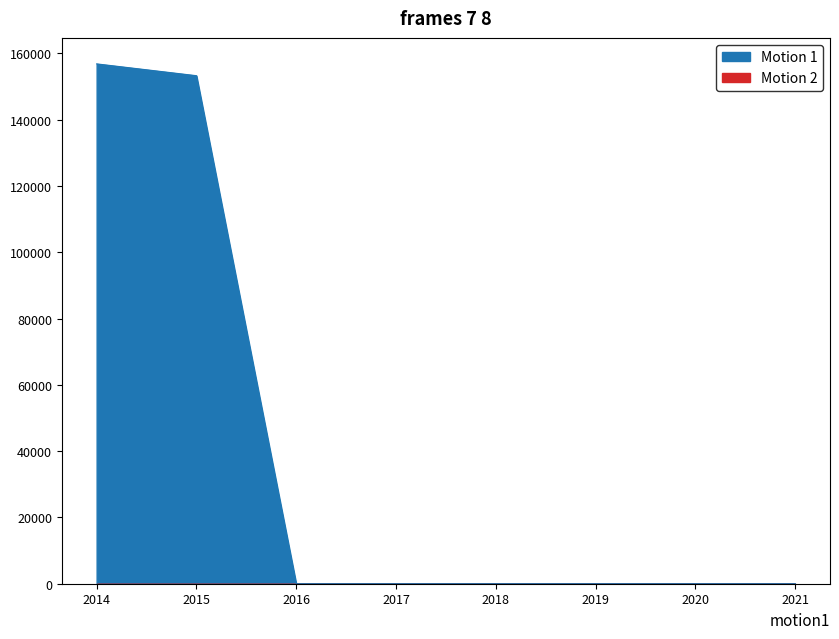

What is the average value?

38771